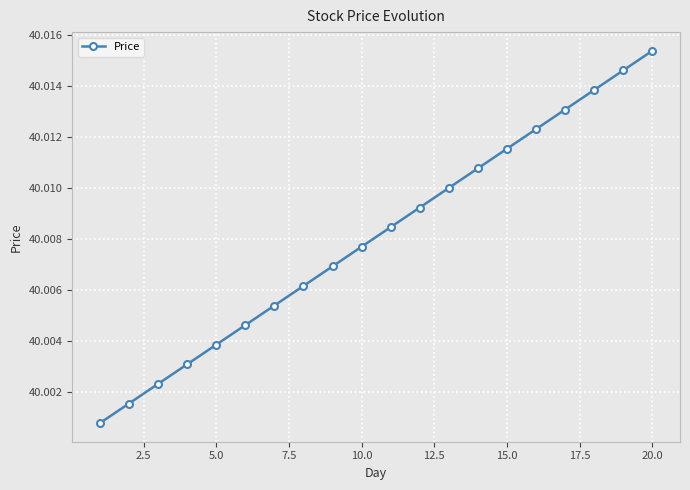

True or false: the data has more than 2 interior local peaks.

False